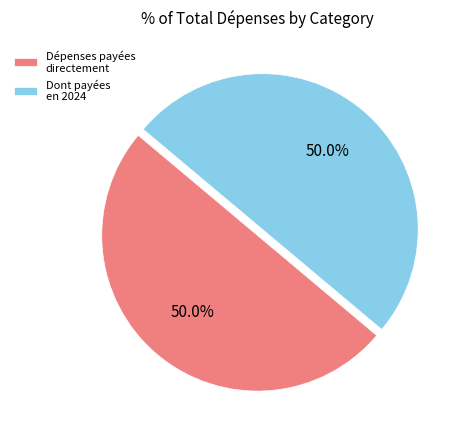

What percentage do Dépenses payées directement and Dont payées en 2024 together represent?

100.0%